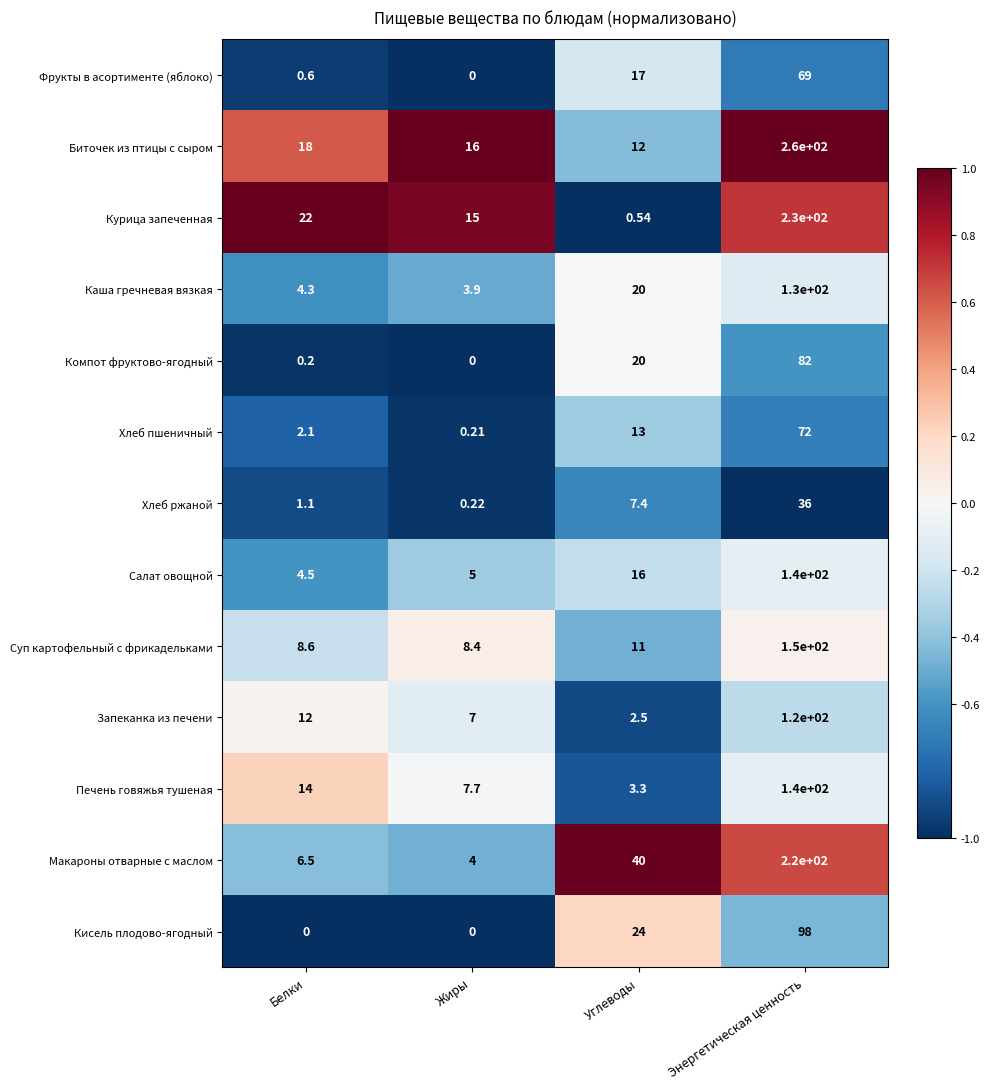

Which series has the largest total across all categories?

Биточек из птицы с сыром